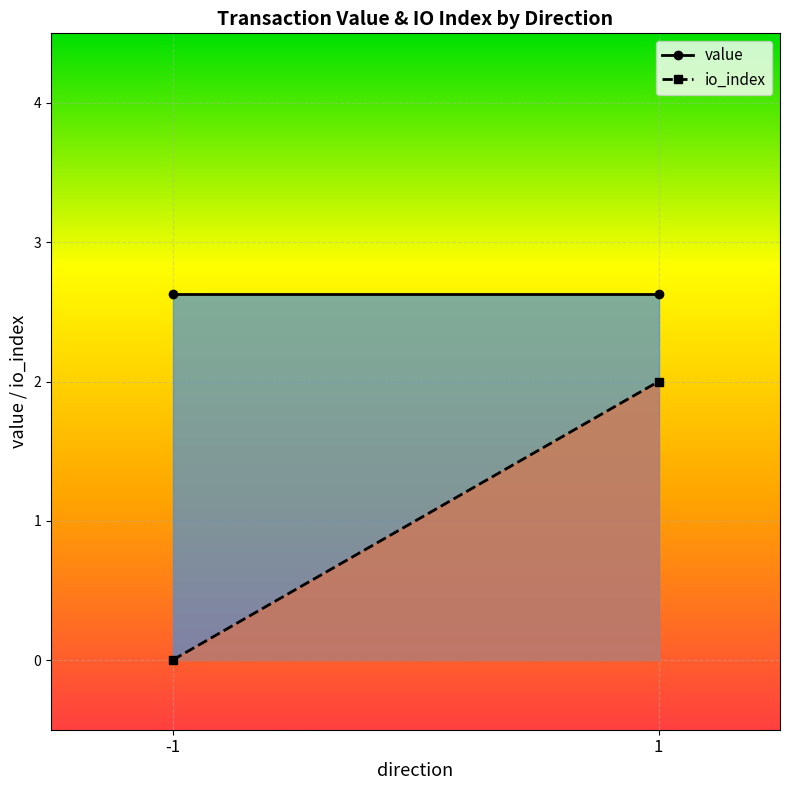

What are all the series names shown in the legend?

value, io_index